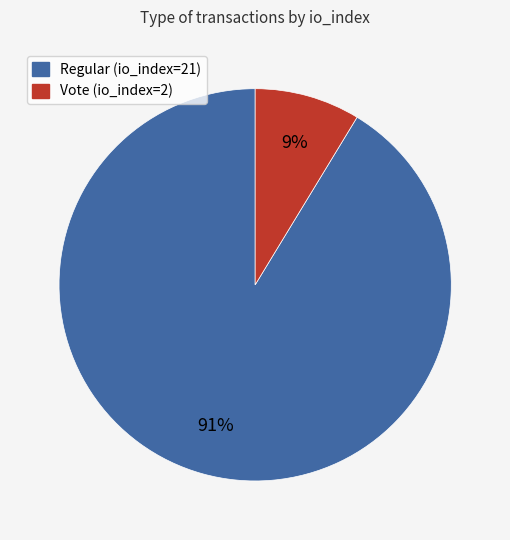

Is Regular (io_index=21) the majority of the pie?

Yes